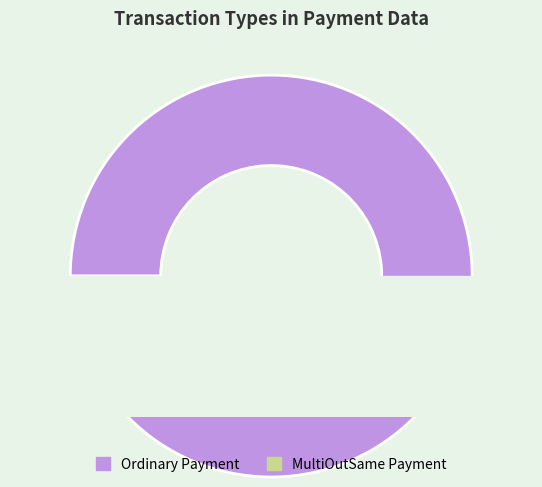

To the nearest percent, what percentage of the pie is Ordinary Payment?

97%